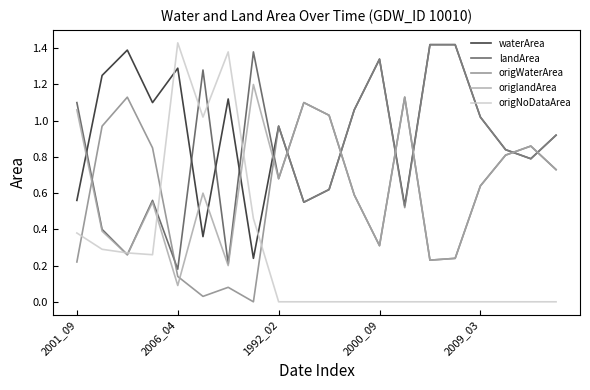

Which series has the largest total across all categories?

waterArea